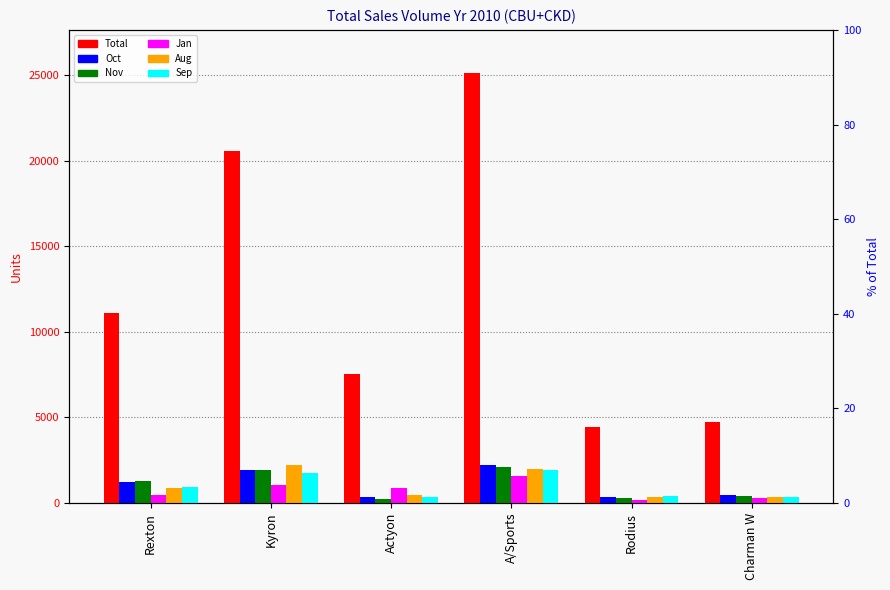

Reading left to right, list all the values displayed in this chart.

Total: Rexton=11119	Kyron=20571	Actyon=7568	A/Sports=25143	Rodius=4458	Charman W=4717
Oct: Rexton=1203	Kyron=1911	Actyon=356	A/Sports=2250	Rodius=325	Charman W=458
Nov: Rexton=1316	Kyron=1954	Actyon=256	A/Sports=2126	Rodius=306	Charman W=420
Jan: Rexton=487	Kyron=1027	Actyon=856	A/Sports=1584	Rodius=153	Charman W=294
Aug: Rexton=903	Kyron=2199	Actyon=482	A/Sports=1963	Rodius=381	Charman W=341
Sep: Rexton=965	Kyron=1743	Actyon=364	A/Sports=1929	Rodius=393	Charman W=324